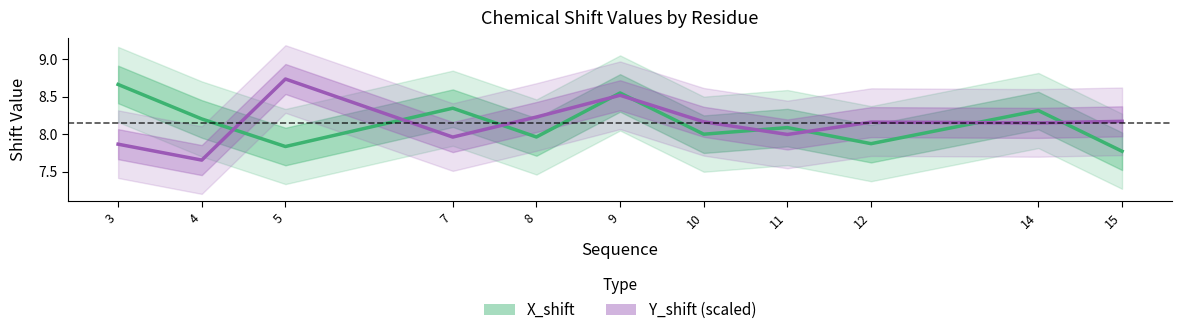

What is the difference between the maximum and minimum values in the X_shift series?

0.9